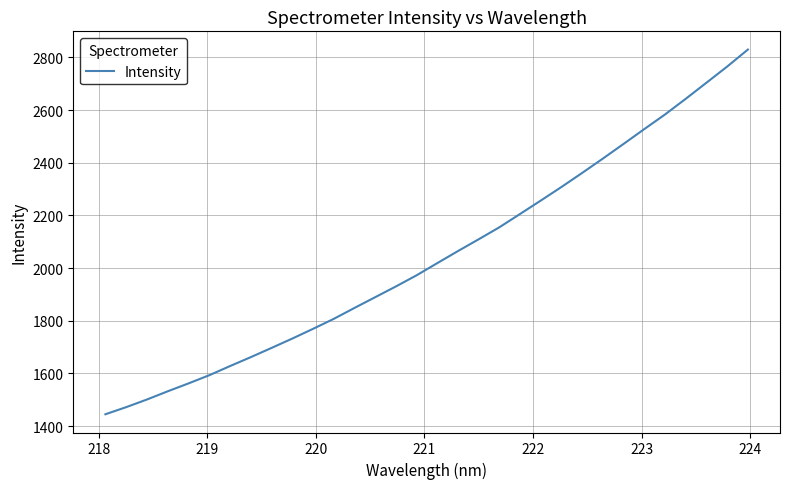

How many values are below 2018?

16